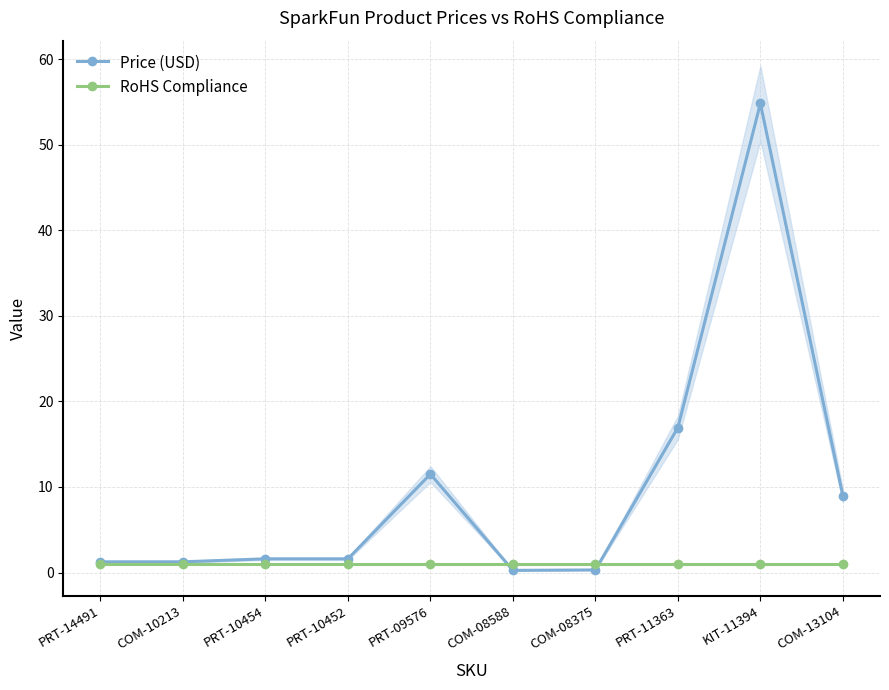

How many intersections are there between RoHS Compliance and Price (USD)?

2